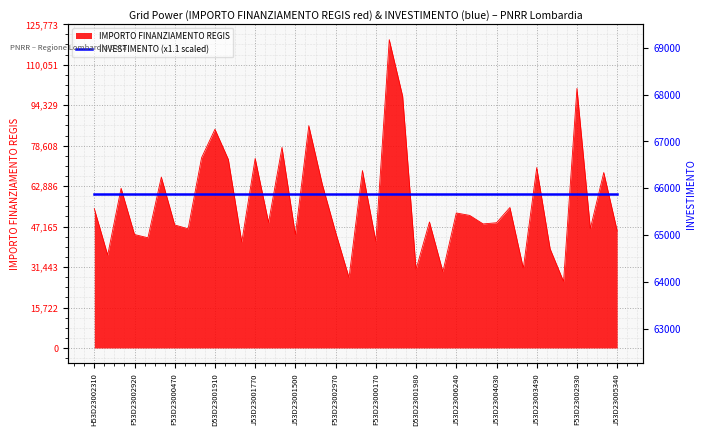

What is the maximum value for IMPORTO FINANZIAMENTO REGIS?

119783.4